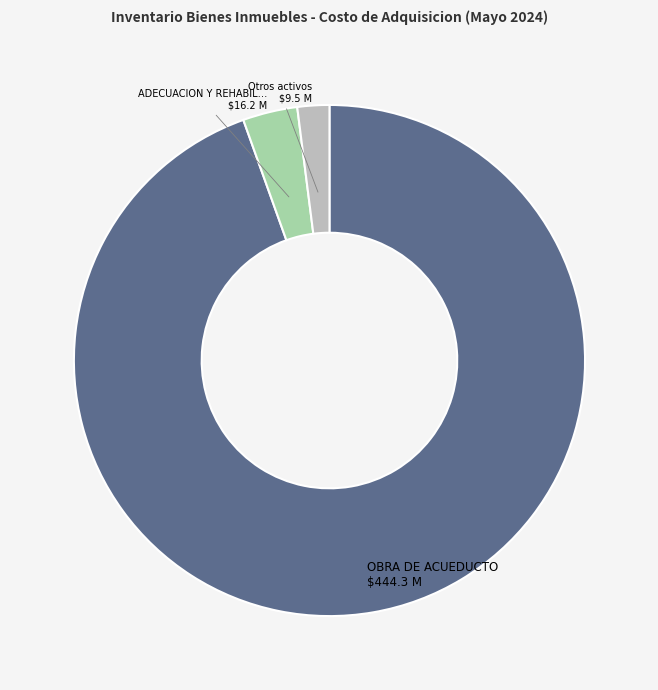

Is there a majority slice in this chart?

Yes